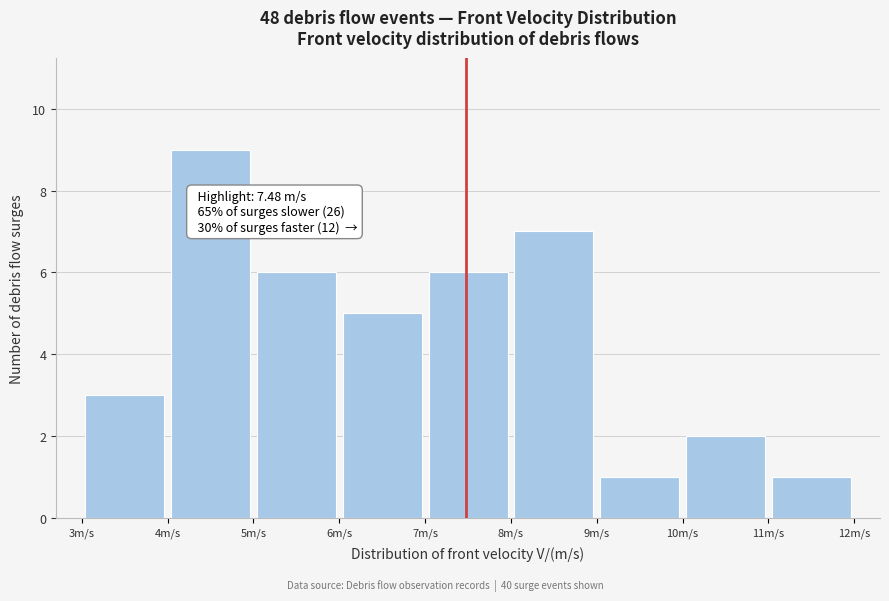

Which range on the x-axis has the tallest bar?

4 to 5